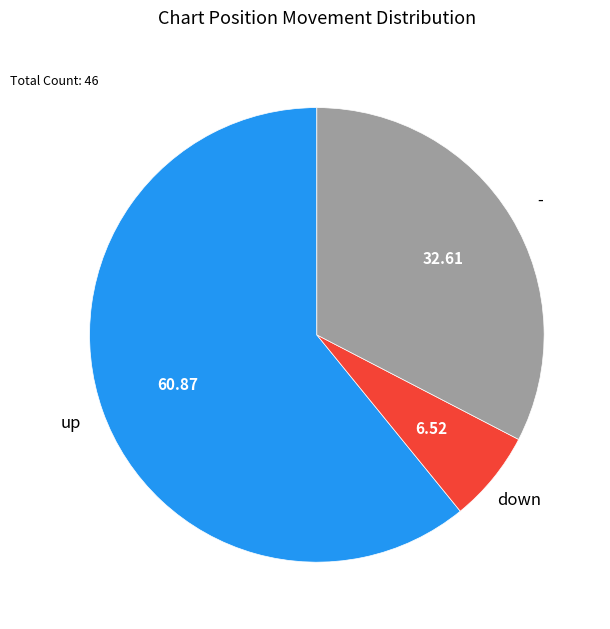

Is there a majority slice in this chart?

Yes